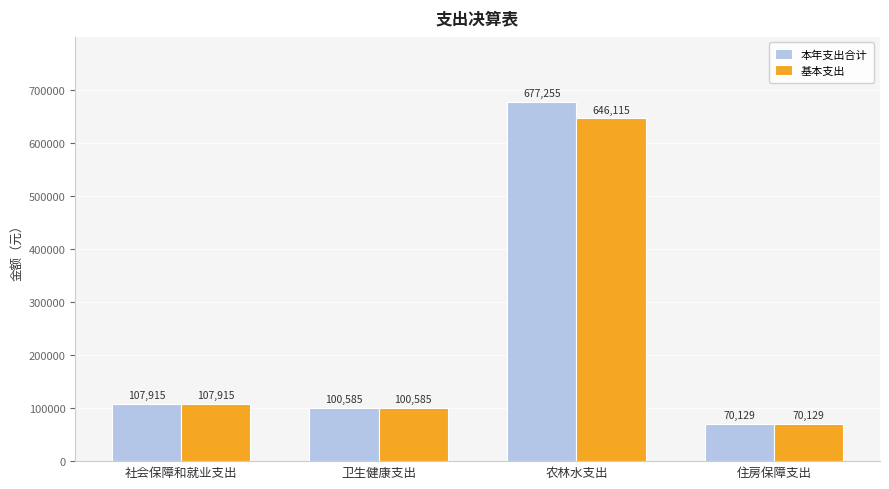

How many bars are there in each group?

2